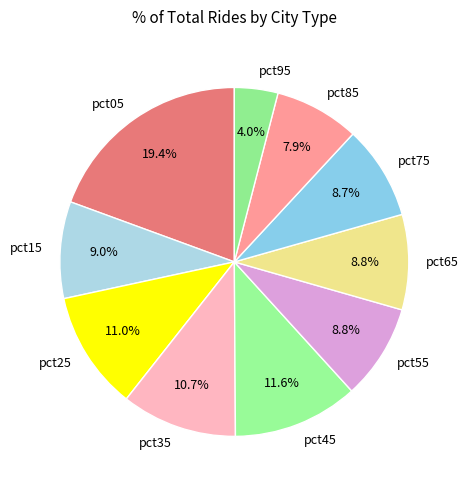

Is it true that pct85 is 8% of the pie?

True